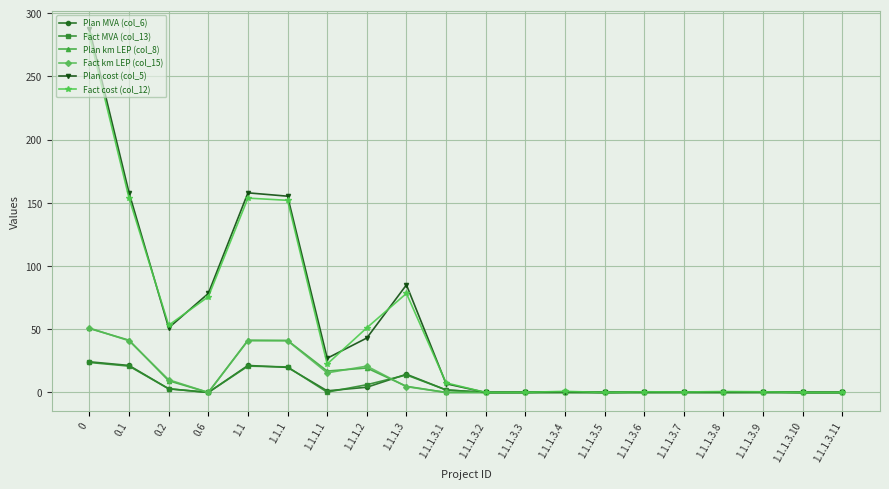

True or false: Plan cost (col_5) has more than 1 interior local peaks.

True